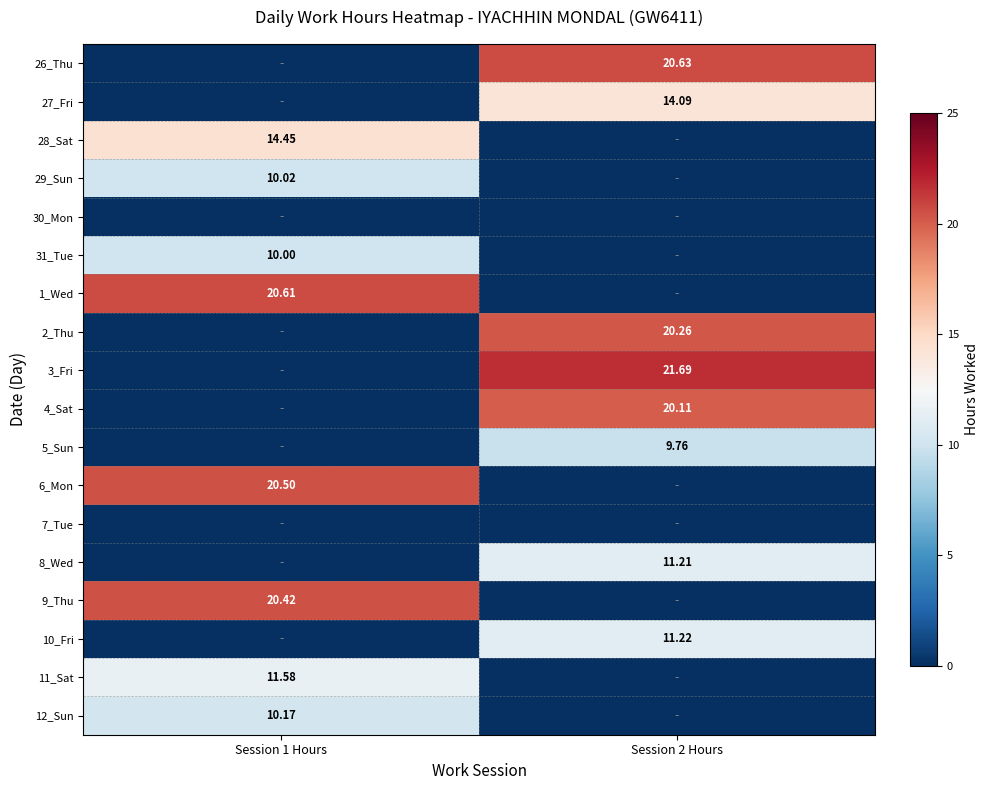

The 2_Thu series shows 0.0 at Session 1 Hours. True or false?

True